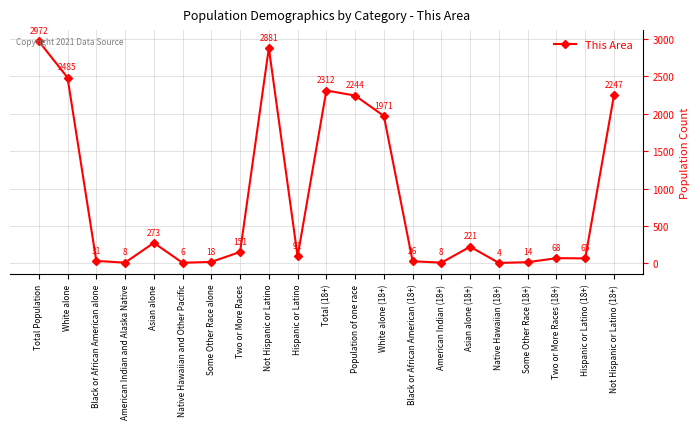

How many series are shown in this chart?

1